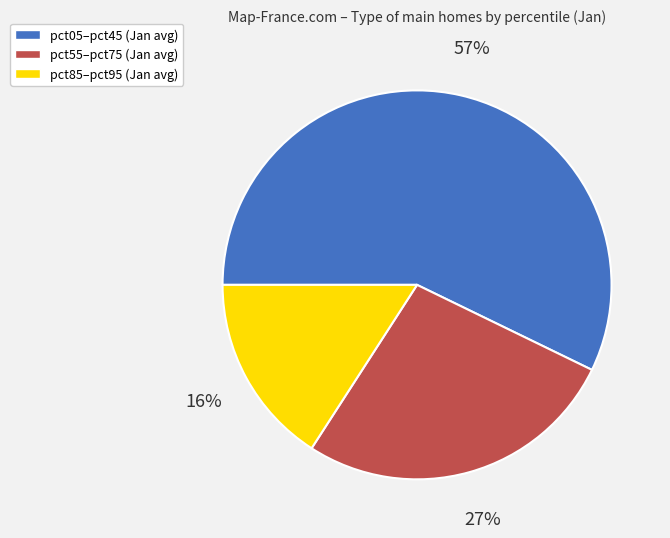

To the nearest percent, what is the average slice percentage?

33%